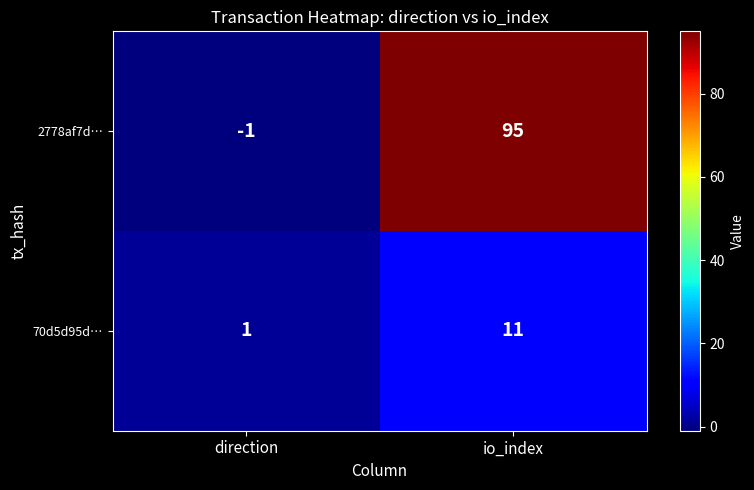

Reading left to right, list all the values displayed in this chart.

2778af7d…: direction=-1	io_index=95
70d5d95d…: direction=1	io_index=11